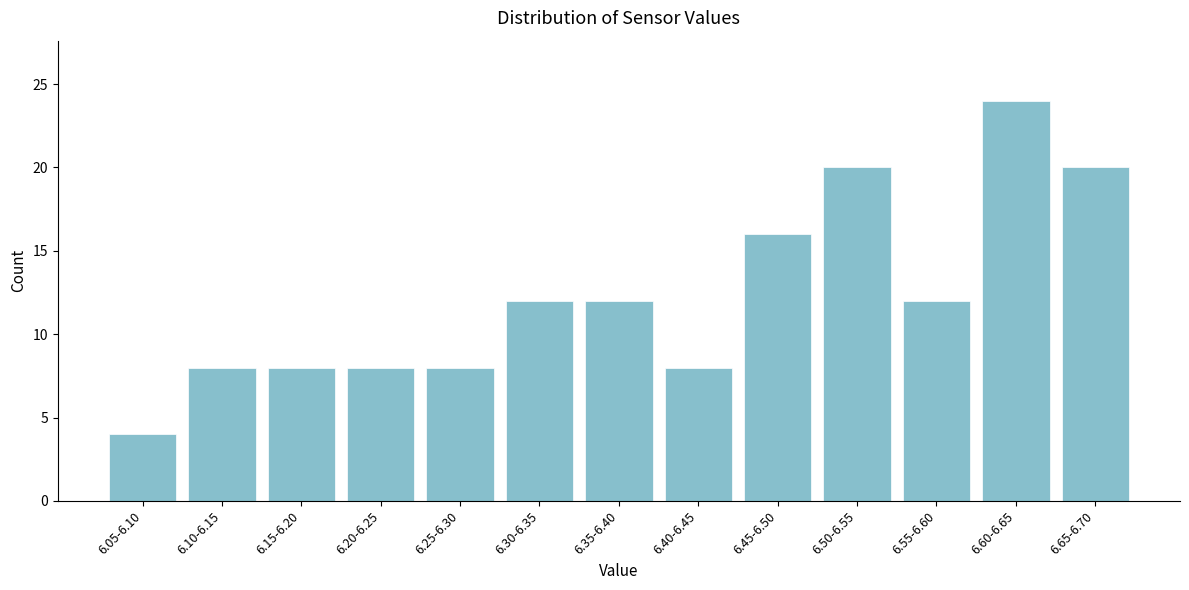

Reading right to left, transcribe all the data shown in this chart.

20	24	12	20	16	8	12	12	8	8	8	8	4